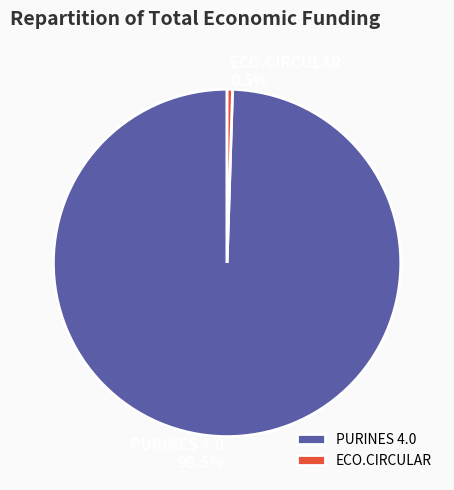

What percentage do ECO.CIRCULAR and PURINES 4.0 together represent?

100.0%